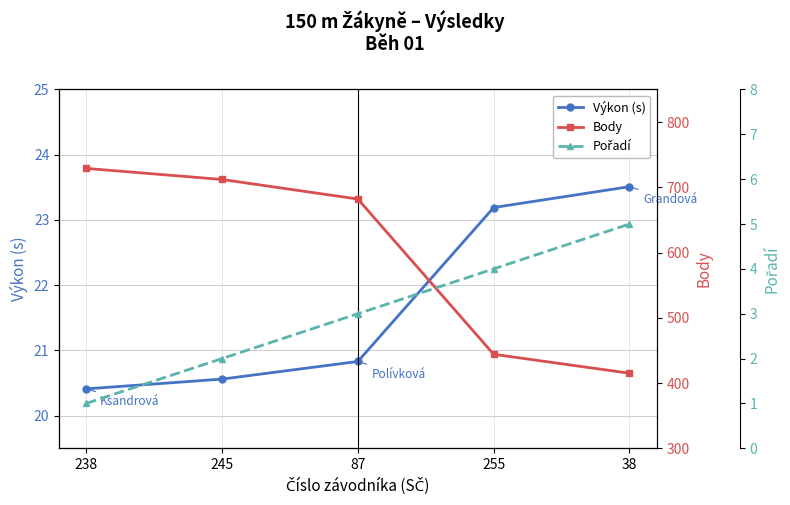

True or false: Výkon (s) and Body intersect in this chart.

False